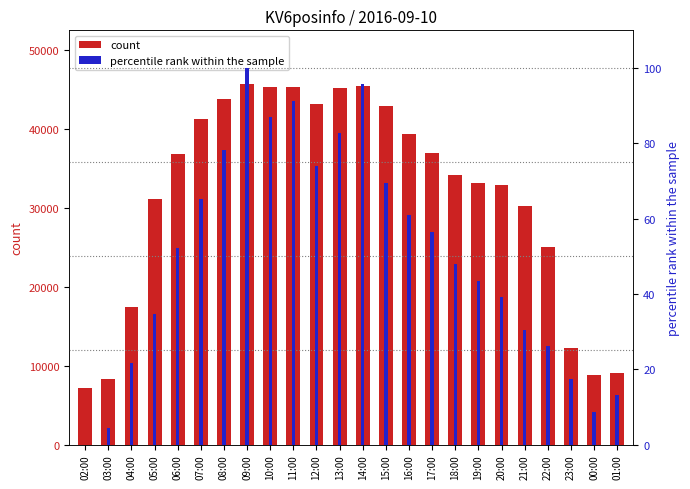

What is the sum of the percentile rank within the sample values at 01:00 and 20:00?

52.2